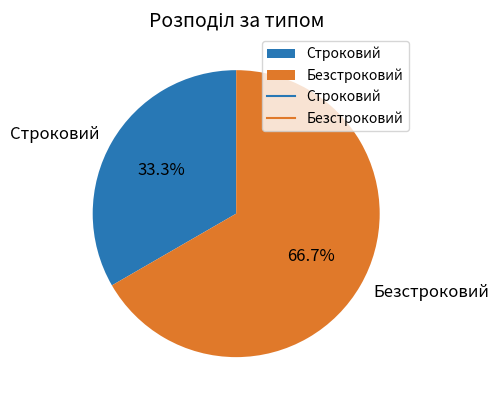

What portion of the pie excludes Строковий?

66.7%